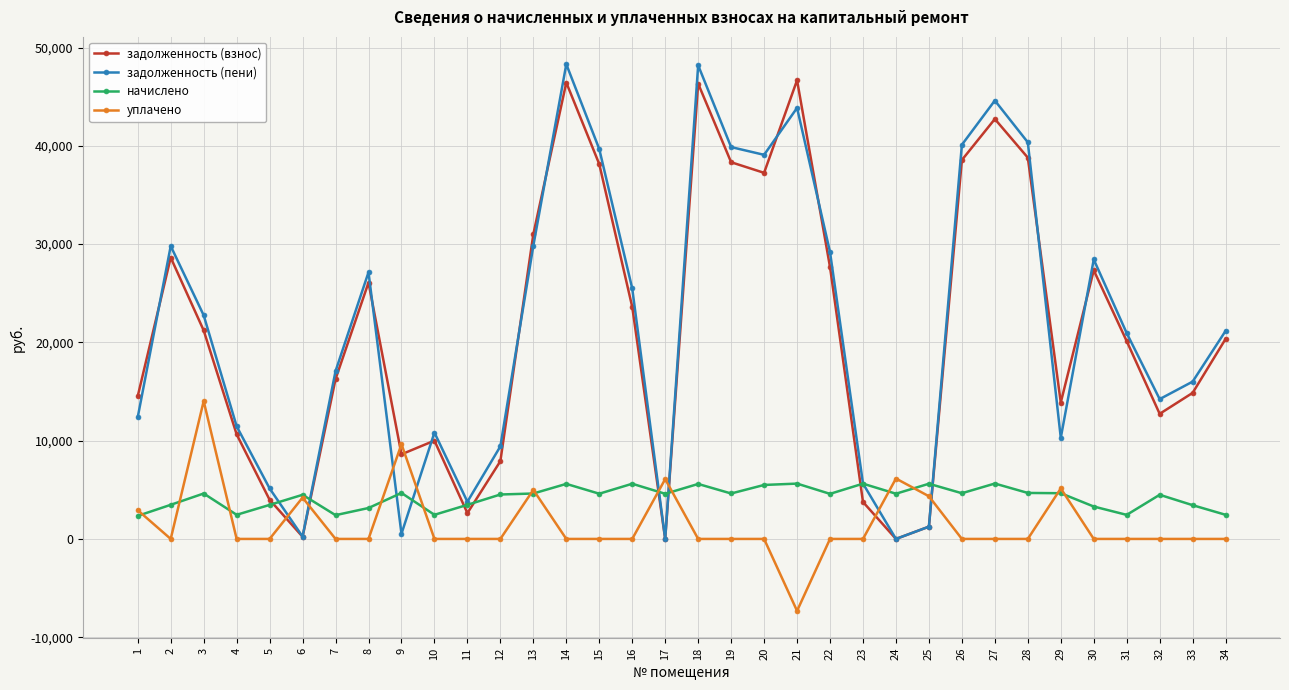

Which series changed the most between 1 and 20?

задолженность (пени)